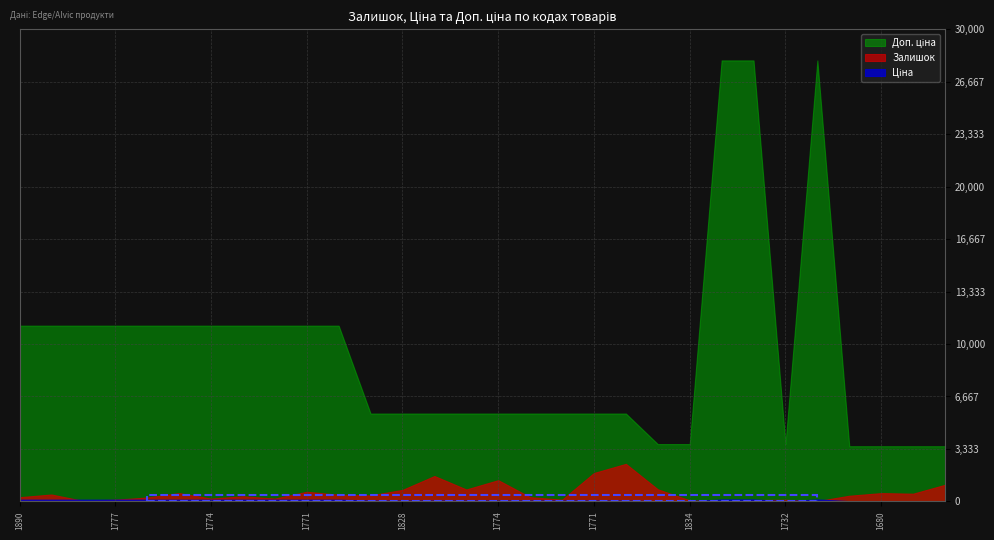

Which series has the largest range (max minus min)?

Доп. ціна